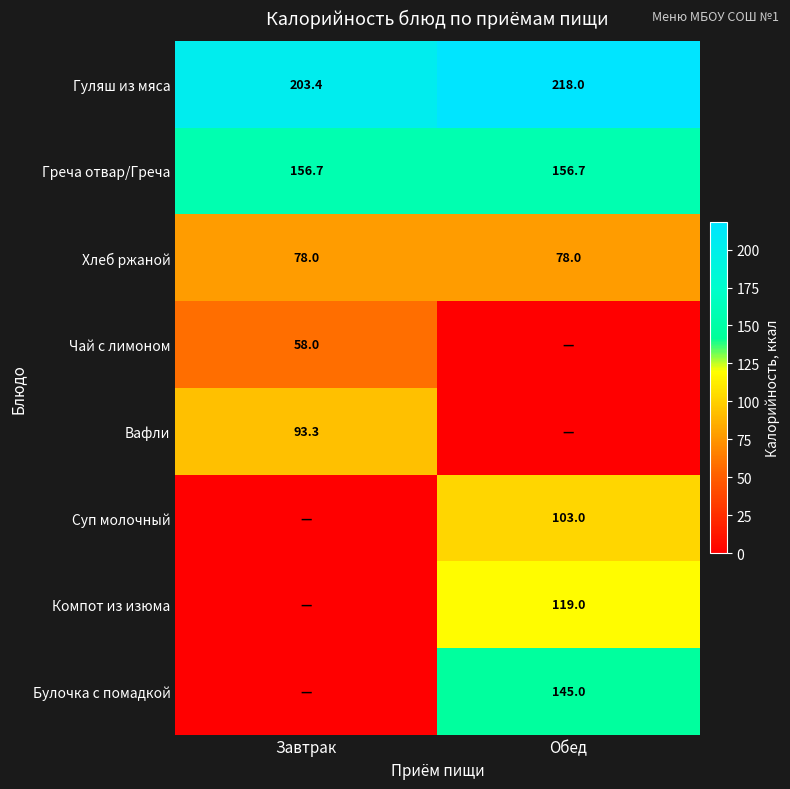

The Вафли series shows 93.3 at Завтрак. True or false?

True